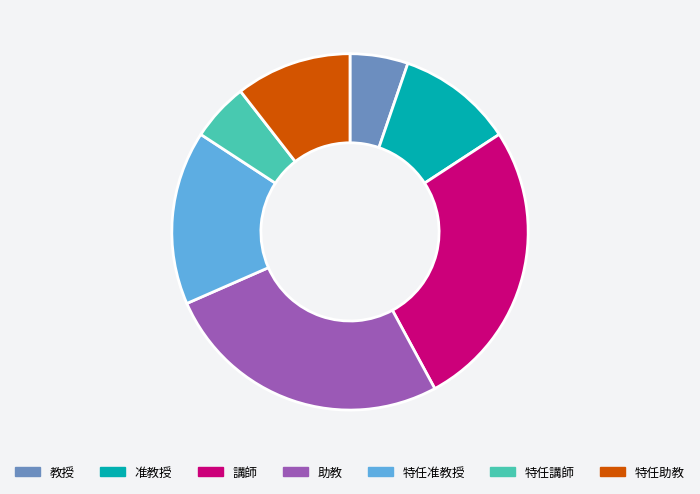

Is 准教授 the majority of the pie?

No